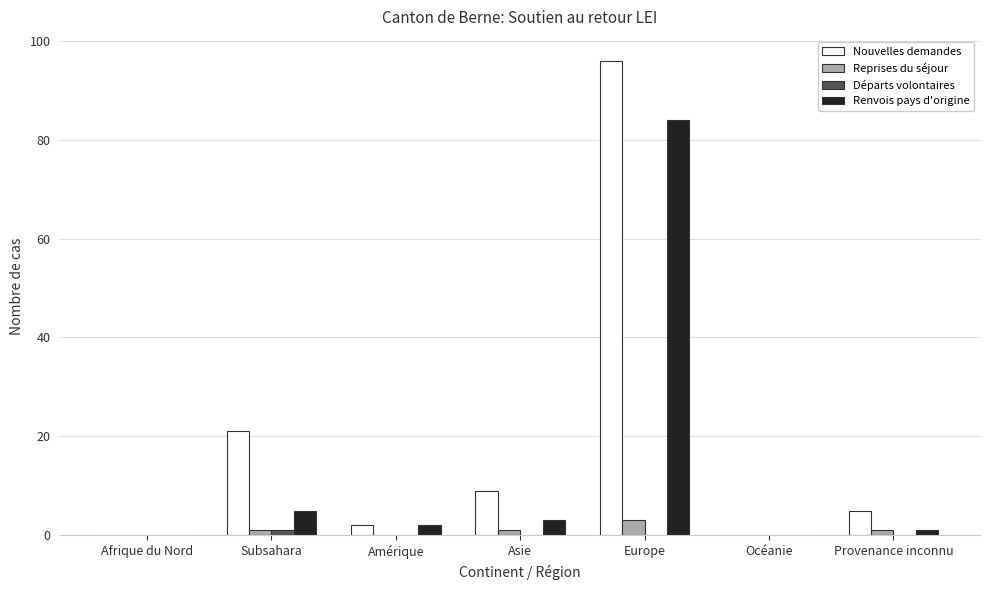

What is the greatest value displayed?

96